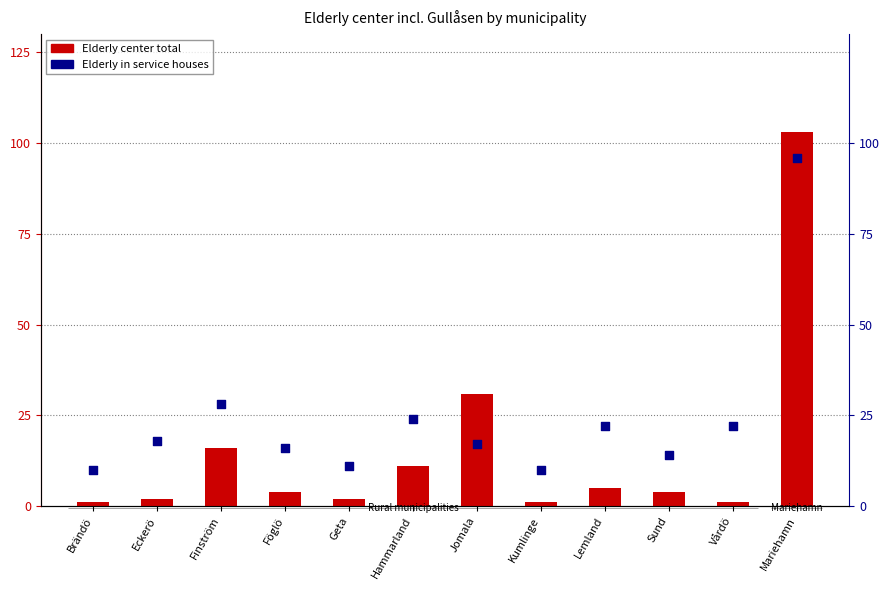

At how many categories does at least one series exceed 13?

9